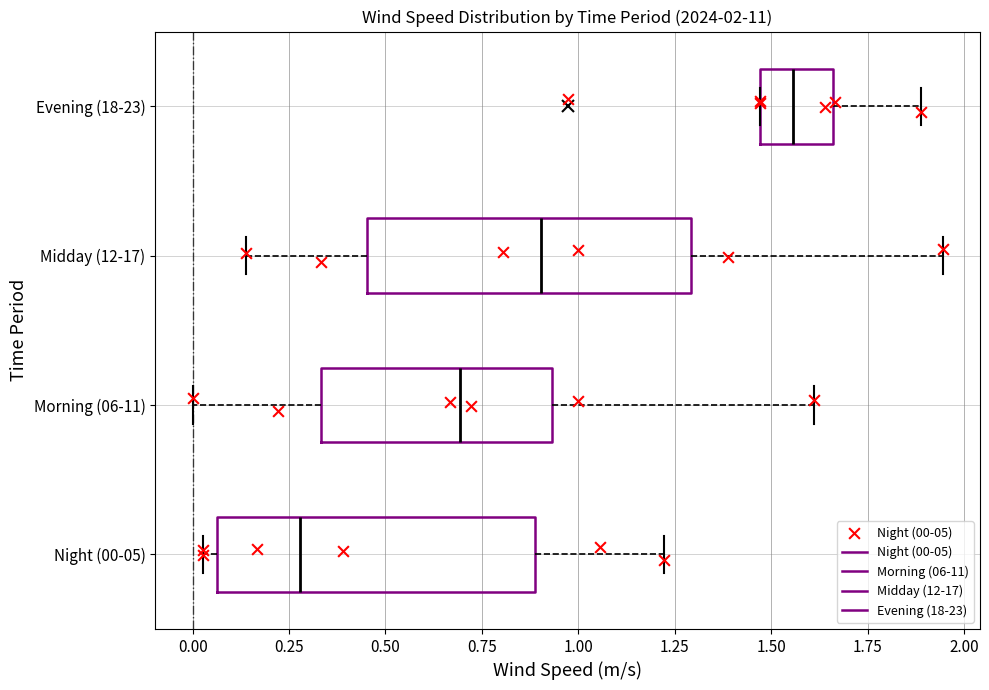

Which box has the furthest to the left median line?

Night (00-05)